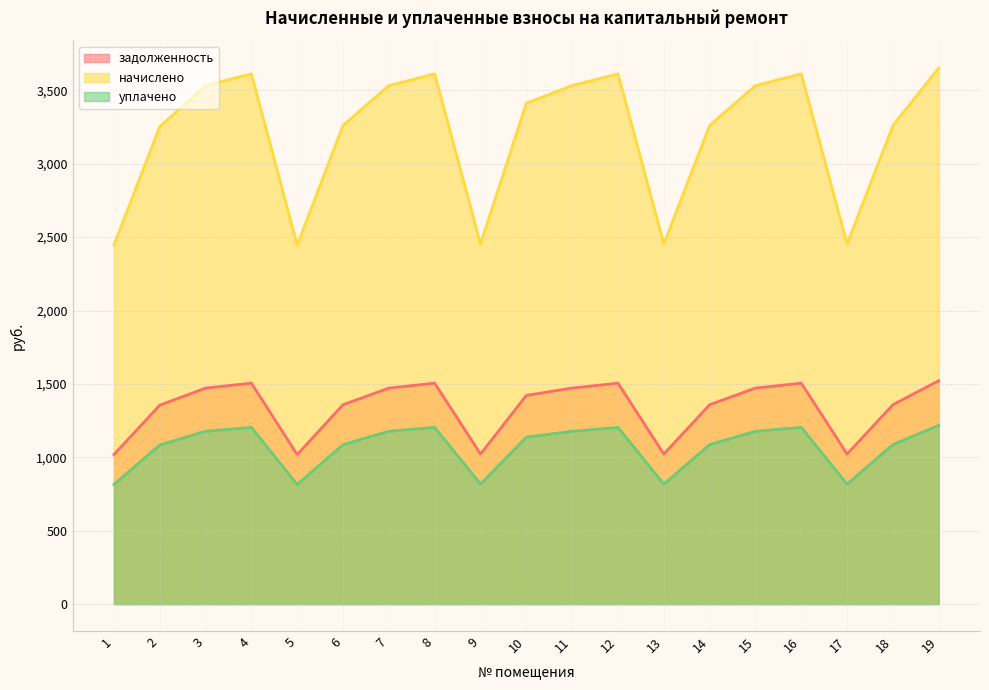

Reading right to left, extract all data points from this chart.

задолженность: 19=3652.3	18=3260.8	17=2453.5	16=3612.4	15=3532.4	14=3260.8	13=2453.5	12=3612.4	11=3532.4	10=3412.6	9=2453.5	8=3612.4	7=3532.4	6=3260.8	5=2445.6	4=3612.4	3=3532.4	2=3252.7	1=2445.6
начислено: 19=1521.8	18=1358.7	17=1022.3	16=1505.2	15=1471.8	14=1358.7	13=1022.3	12=1505.2	11=1471.8	10=1421.9	9=1022.3	8=1505.2	7=1471.8	6=1358.7	5=1019.0	4=1505.2	3=1471.8	2=1355.3	1=1019.0
уплачено: 19=1217.4	18=1086.9	17=817.8	16=1204.1	15=1177.5	14=1086.9	13=817.8	12=1204.1	11=1177.5	10=1137.5	9=817.8	8=1204.1	7=1177.5	6=1086.9	5=815.2	4=1204.1	3=1177.5	2=1084.2	1=815.2